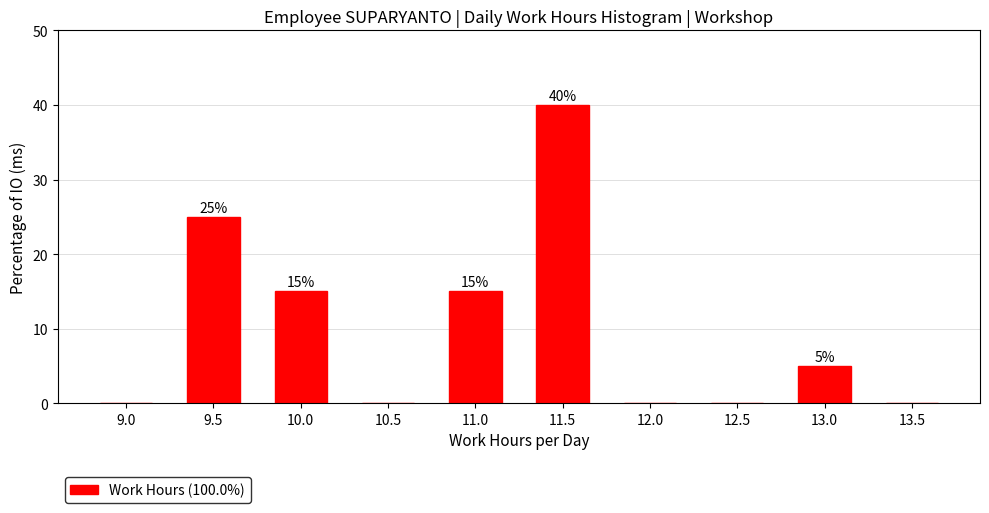

Reading right to left, list all the values displayed in this chart.

13.5=0	13.0=5	12.5=0	12.0=0	11.5=40	11.0=15	10.5=0	10.0=15	9.5=25	9.0=0